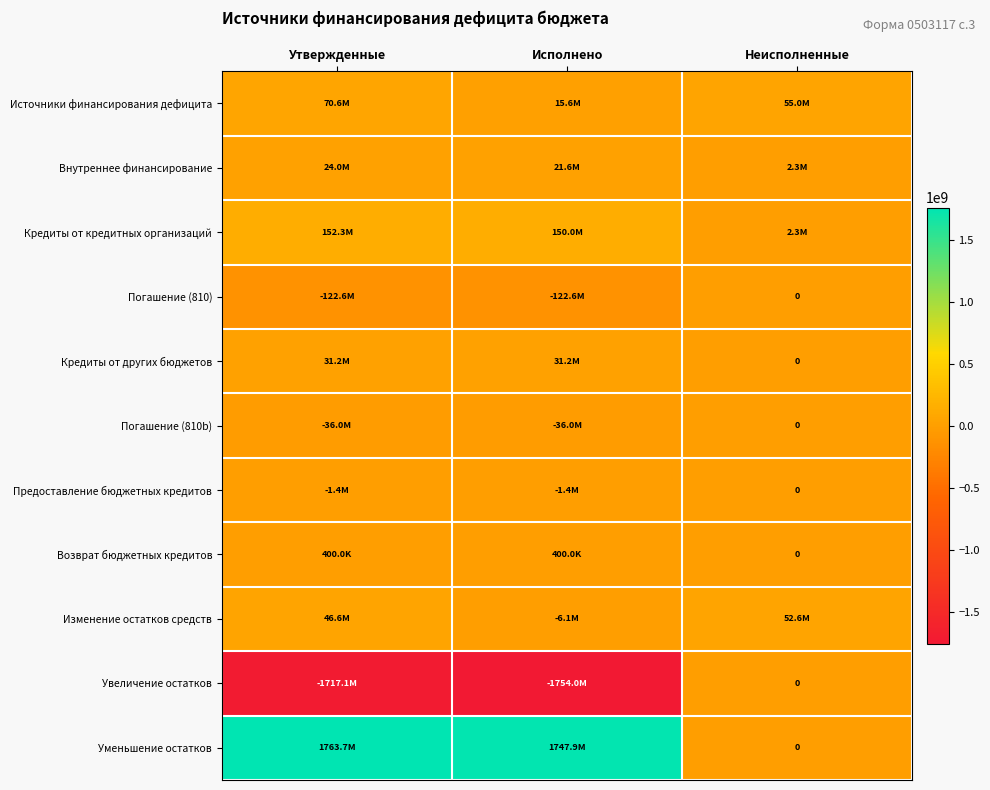

List the series in order of their peak value, highest first.

Уменьшение остатков, Кредиты от кредитных организаций, Источники финансирования дефицита, Изменение остатков средств, Кредиты от других бюджетов, Внутреннее финансирование, Возврат бюджетных кредитов, Погашение (810), Погашение (810b), Предоставление бюджетных кредитов, Увеличение остатков